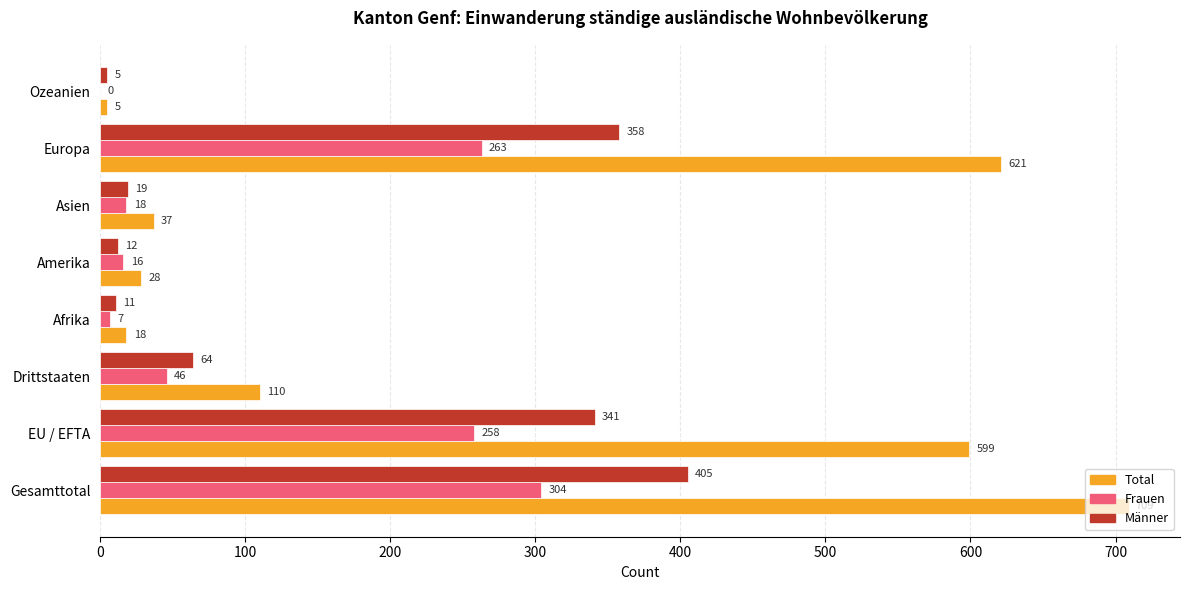

What is the sum of all Männer values?

1215